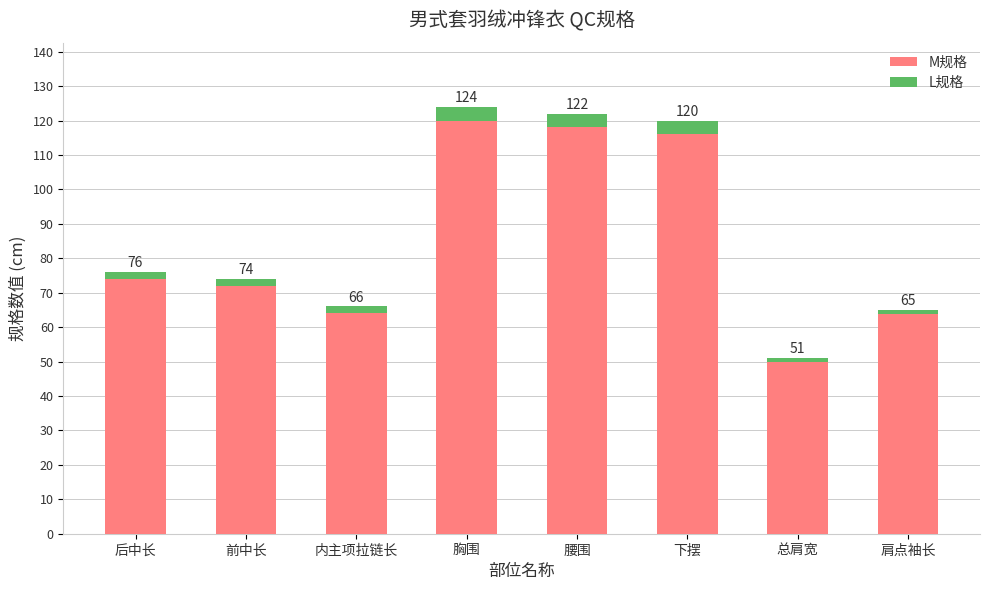

Does the chart contain stacked bars?

Yes